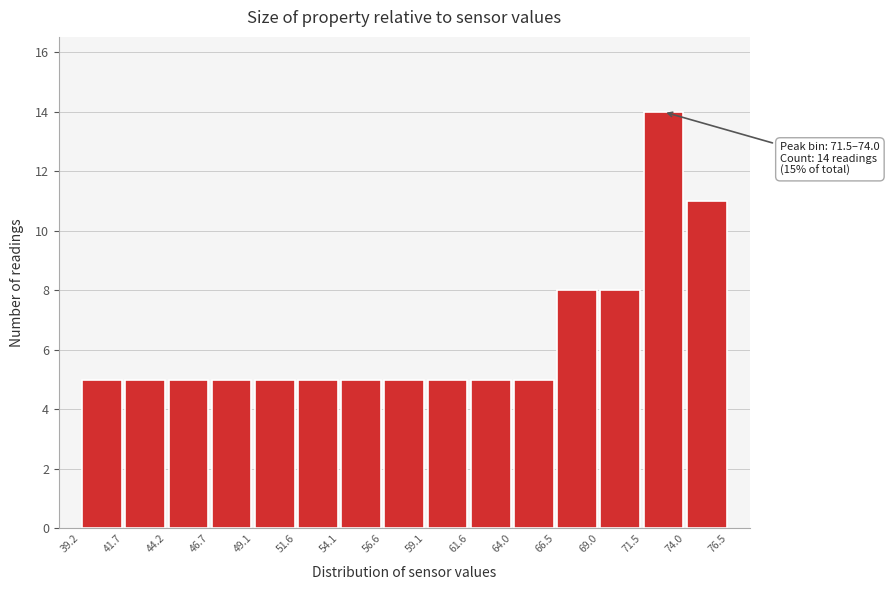

Over which range of the x-axis is the bar tallest?

71.5 to 74.0